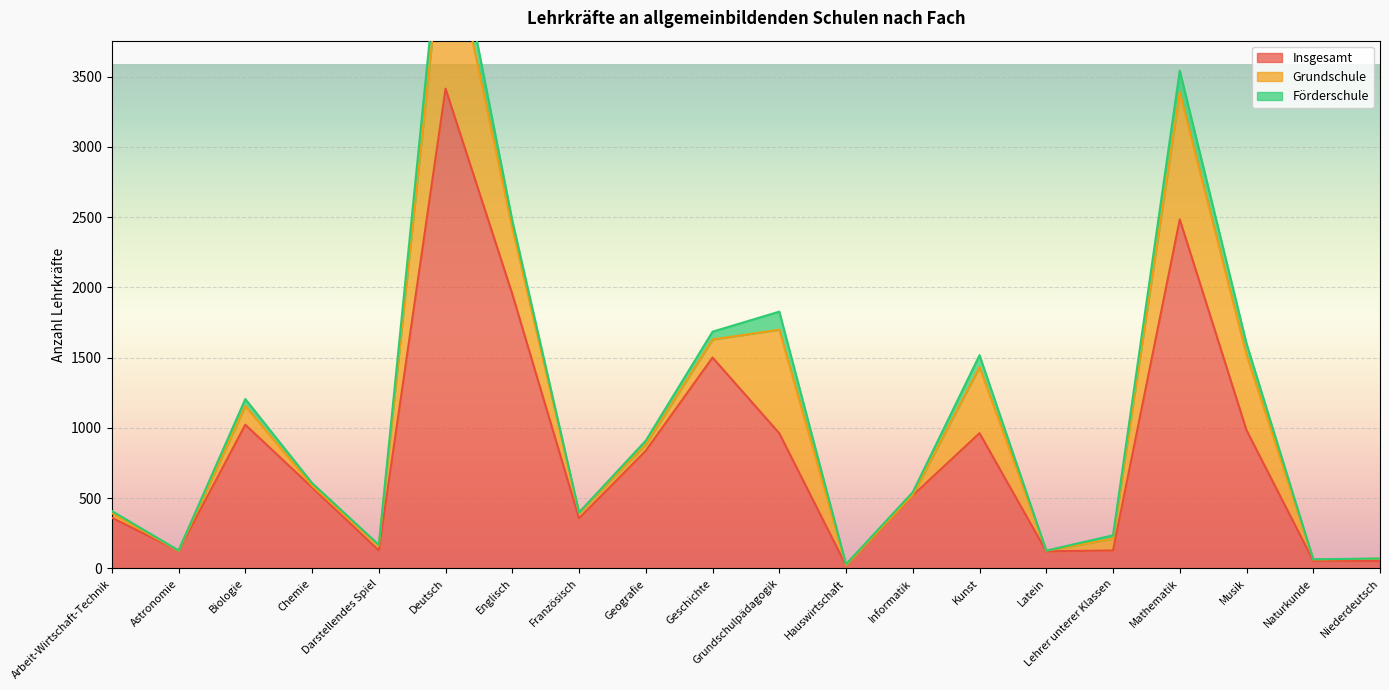

What is the sum of all Insgesamt values?

16570